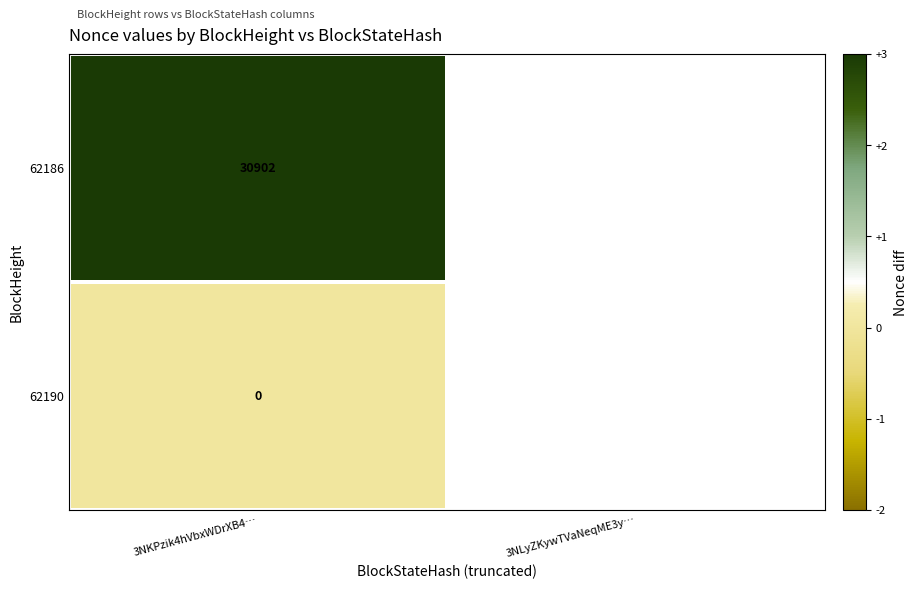

What is the spread (max minus min) of values at 3NKPzik4hVbxWDrXB4…?

30902